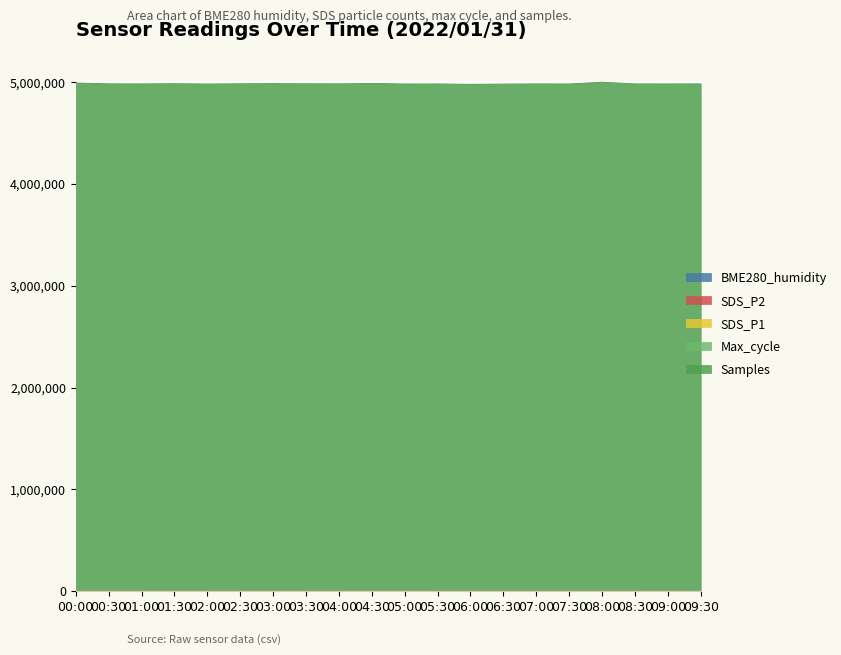

True or false: SDS_P2 has a value of 230.5 at 05:00.

False